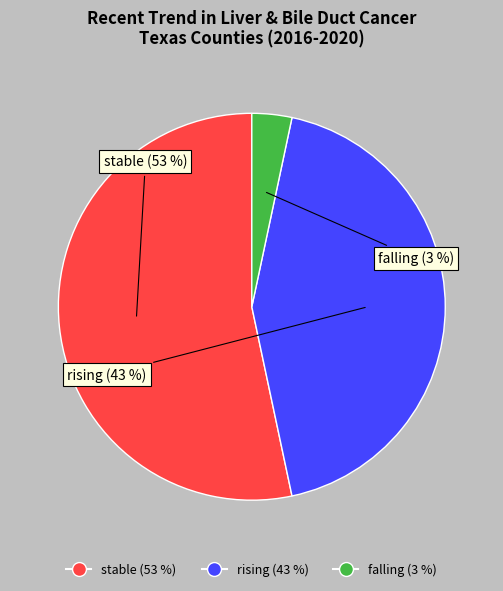

What is the largest slice in the pie chart?

stable